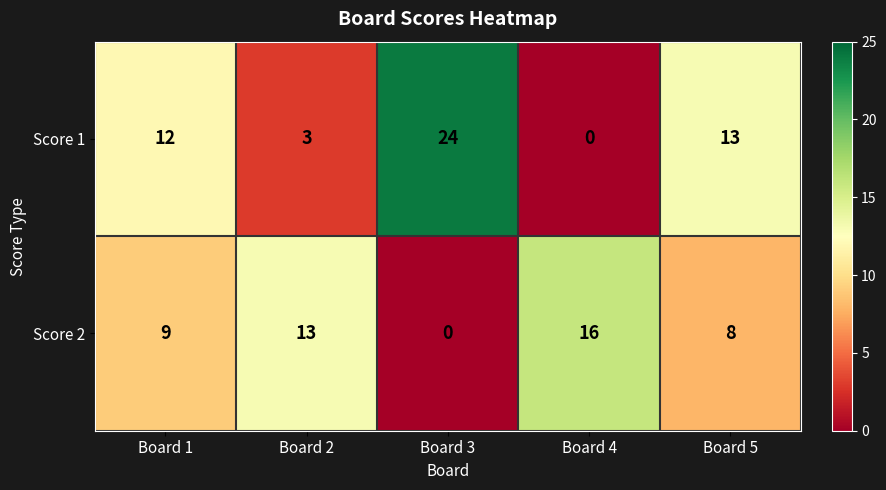

What is the difference between the highest and lowest values at Board 2?

10